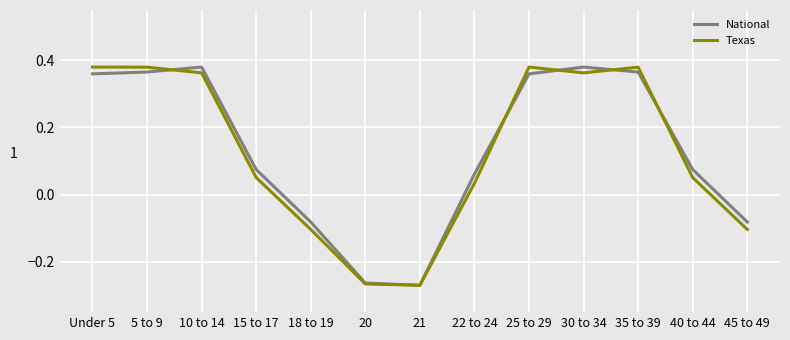

What position from the right is 10 to 14?

11